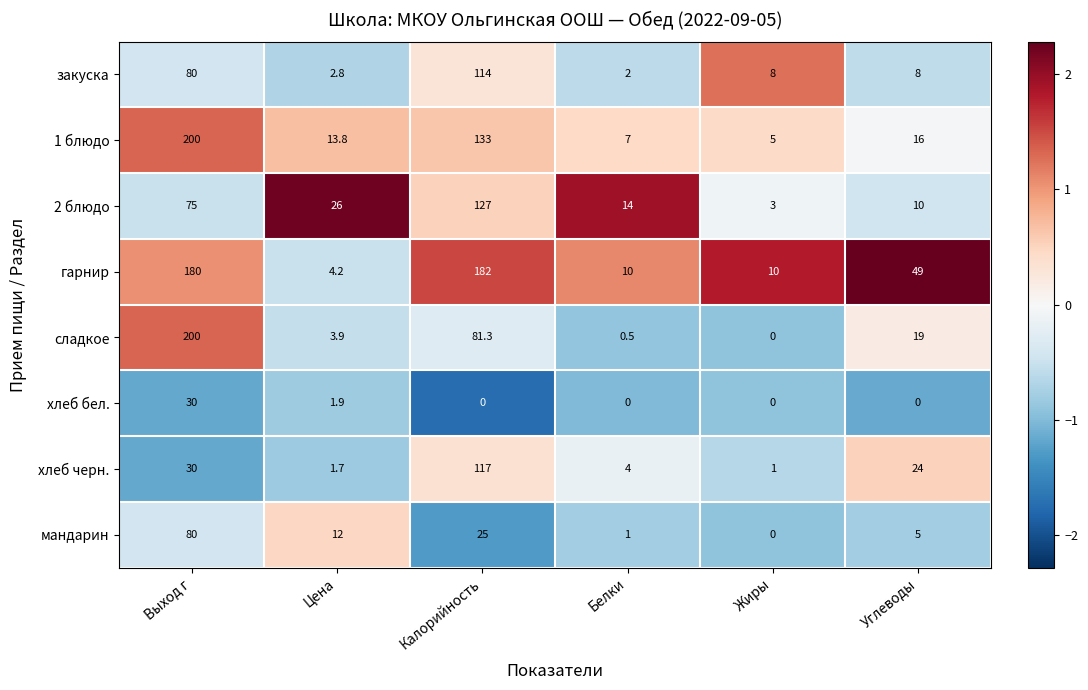

How many categories are shown in the chart?

6